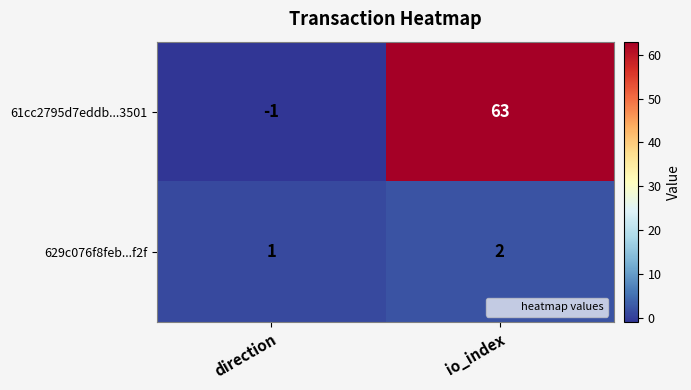

What is the average value of the 61cc2795d7eddb...3501 series?

31